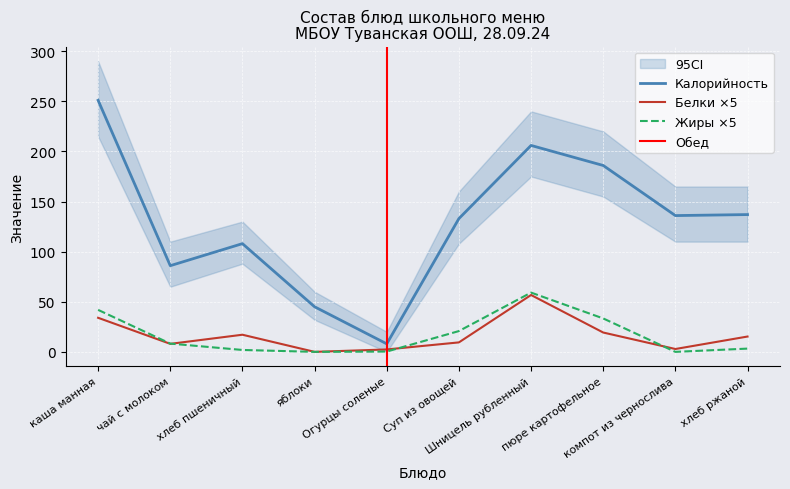

At which category does Жиры reach its first local valley?

яблоки